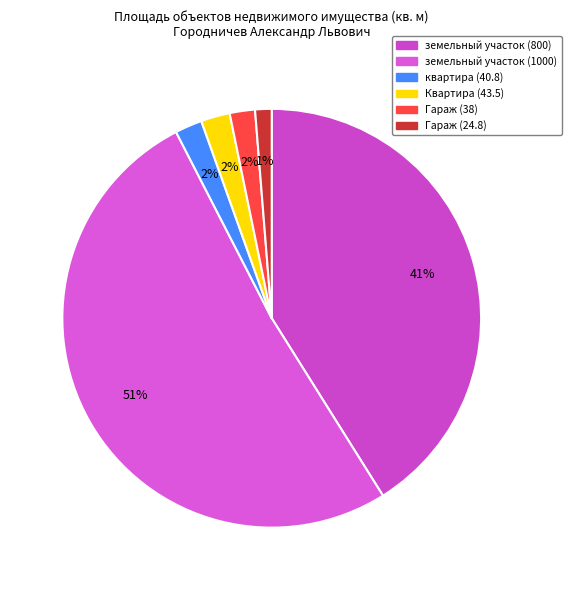

What percentage is the квартира (40.8) slice, to the nearest percent?

2%